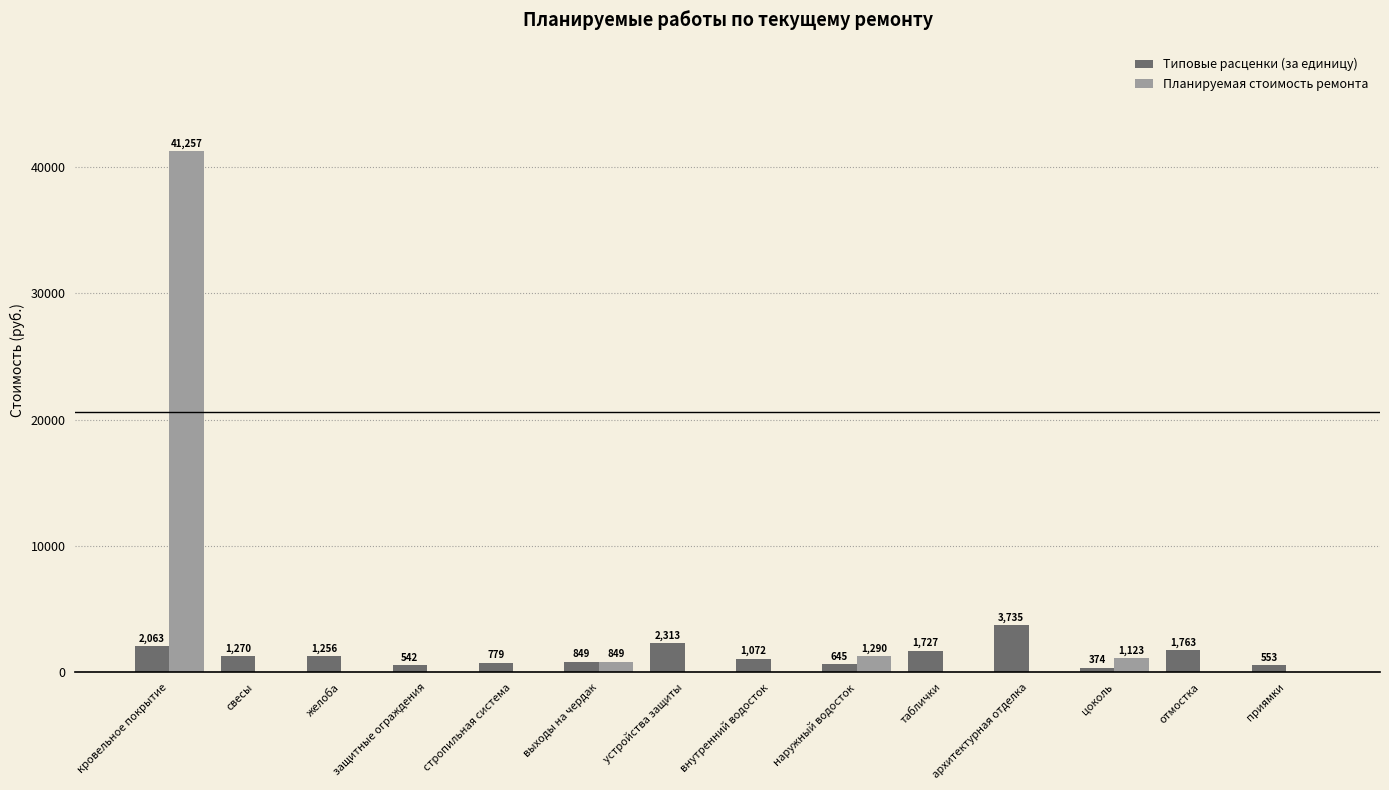

Does the chart contain stacked bars?

No